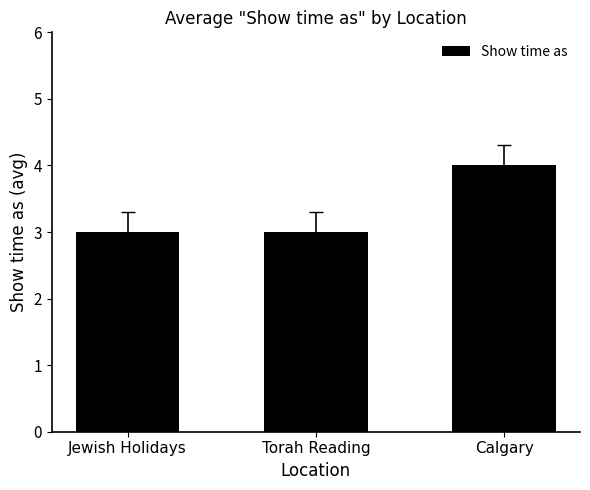

What is the sum of the values at Calgary and Torah Reading?

7